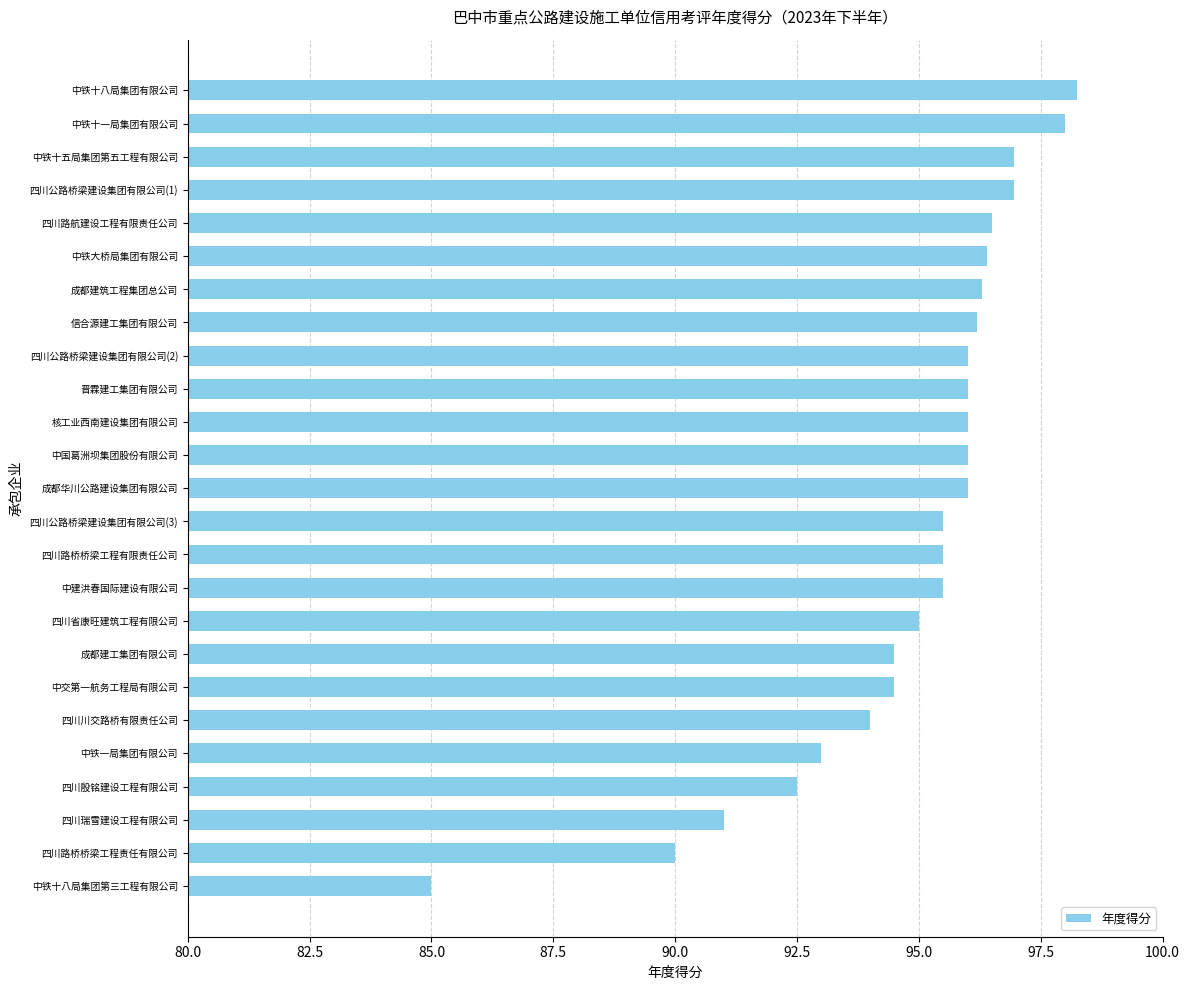

Which category has the lowest value across all series?

中铁十八局集团第三工程有限公司